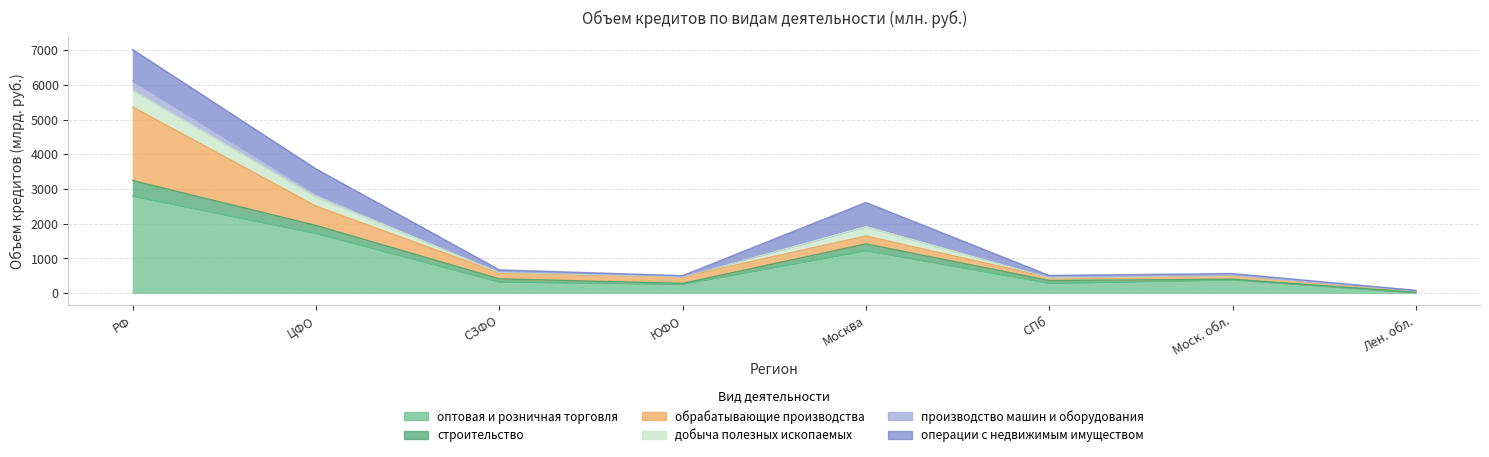

At how many categories does at least one series exceed 4016?

1